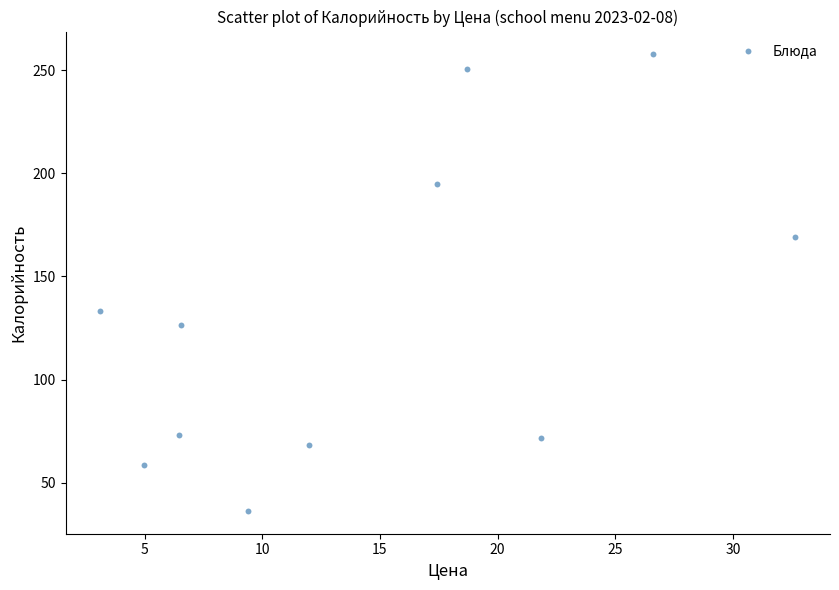

What is the range of Y values (max minus min)?

221.2